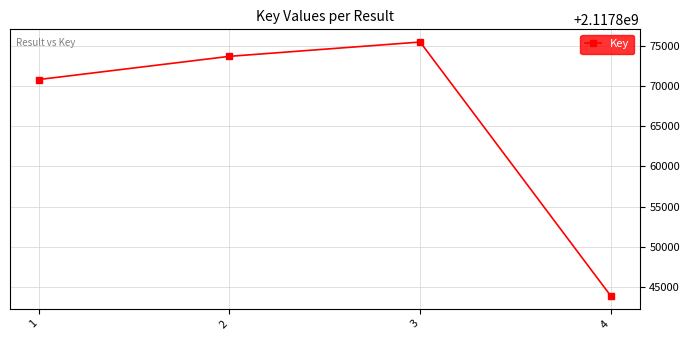

What is the sum of the values at 4 and 1?

4235714649